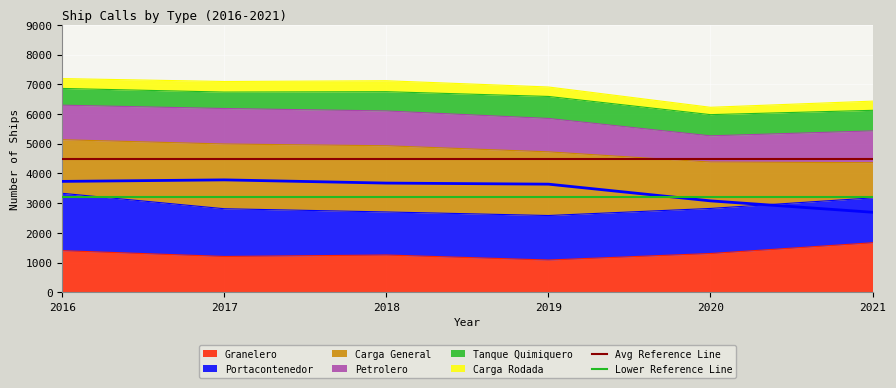

The value of Avg Reference Line at 2016 is 4500. True or false?

True